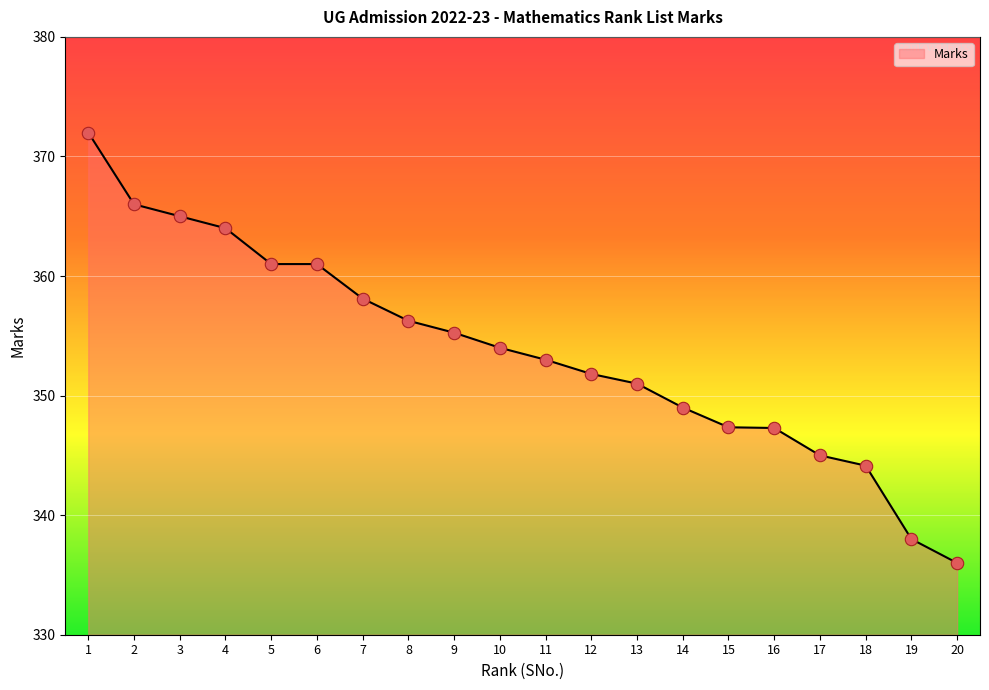

Approximately how many times larger is the value at 9 compared to 13?

1.0